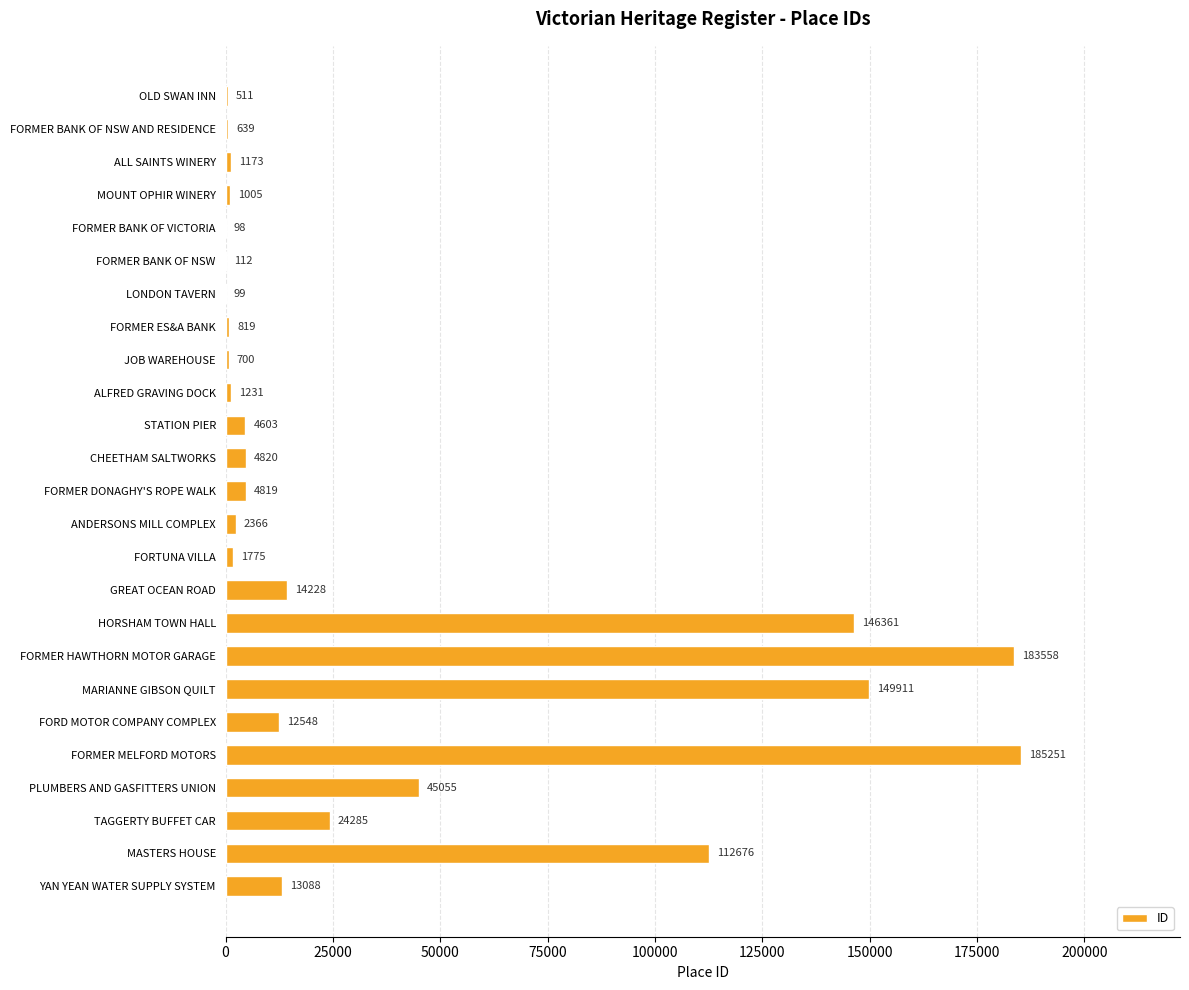

Read the value at FORTUNA VILLA, to the nearest 50.

1800